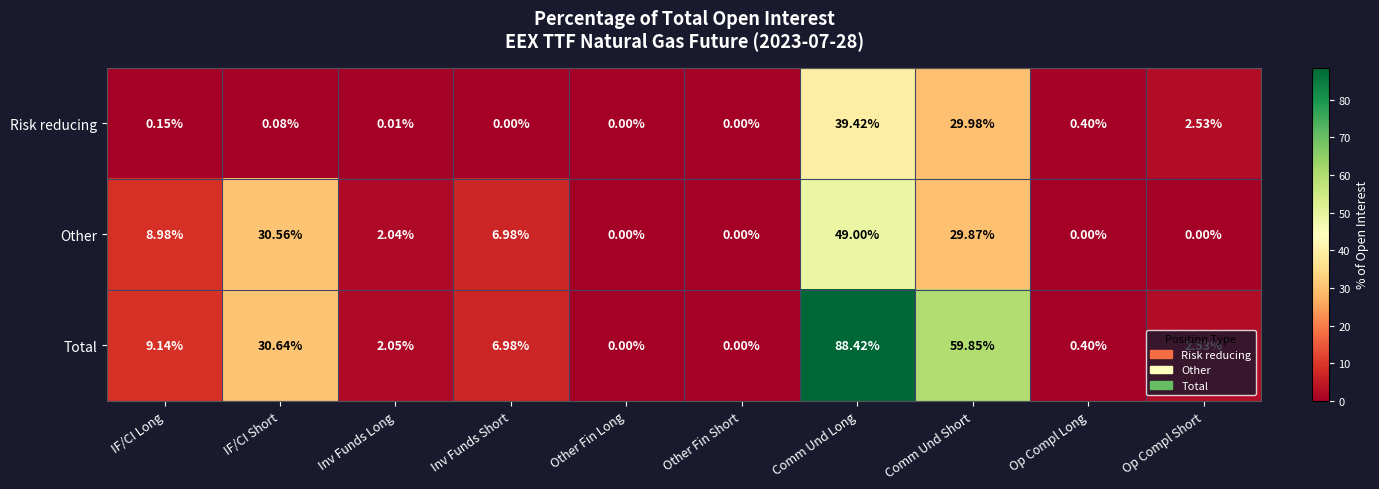

Which category has the highest value across all series?

Comm Und Long